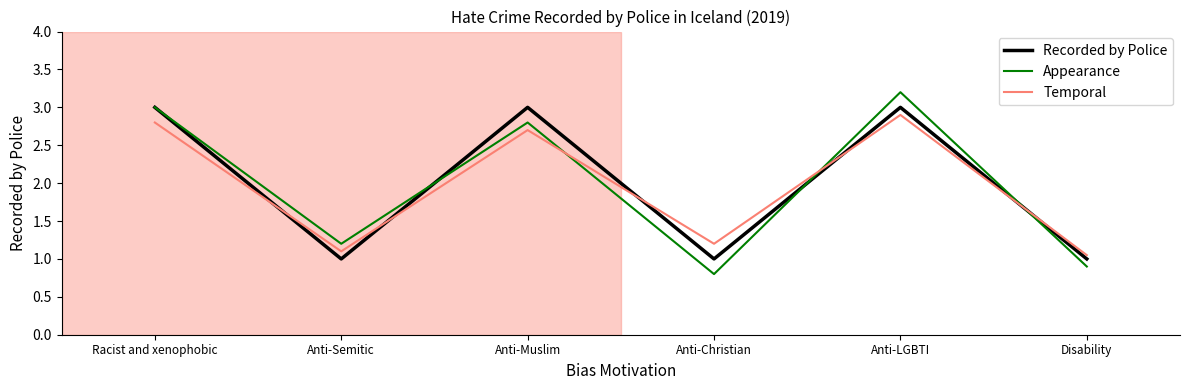

What is the minimum value shown in the chart?

0.8